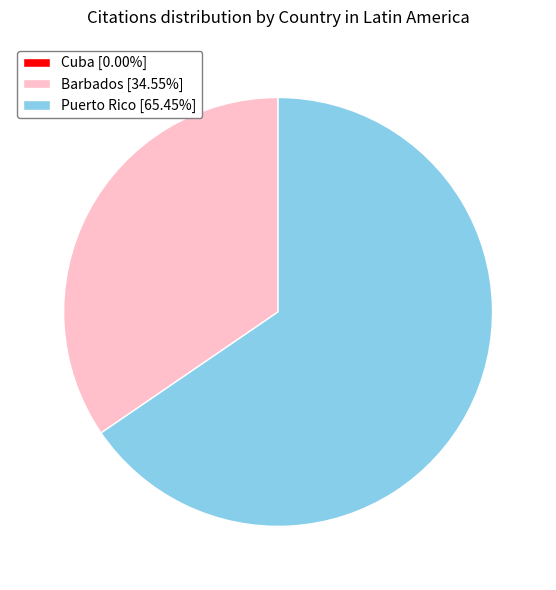

Do Barbados [34.55%] and Puerto Rico [65.45%] together represent more than half of the pie?

Yes